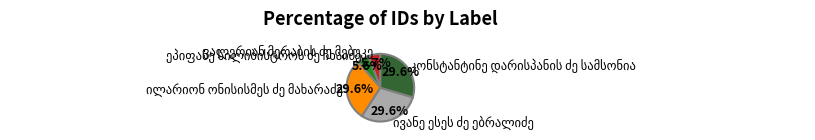

Is there any slice that represents more than half of the pie?

No